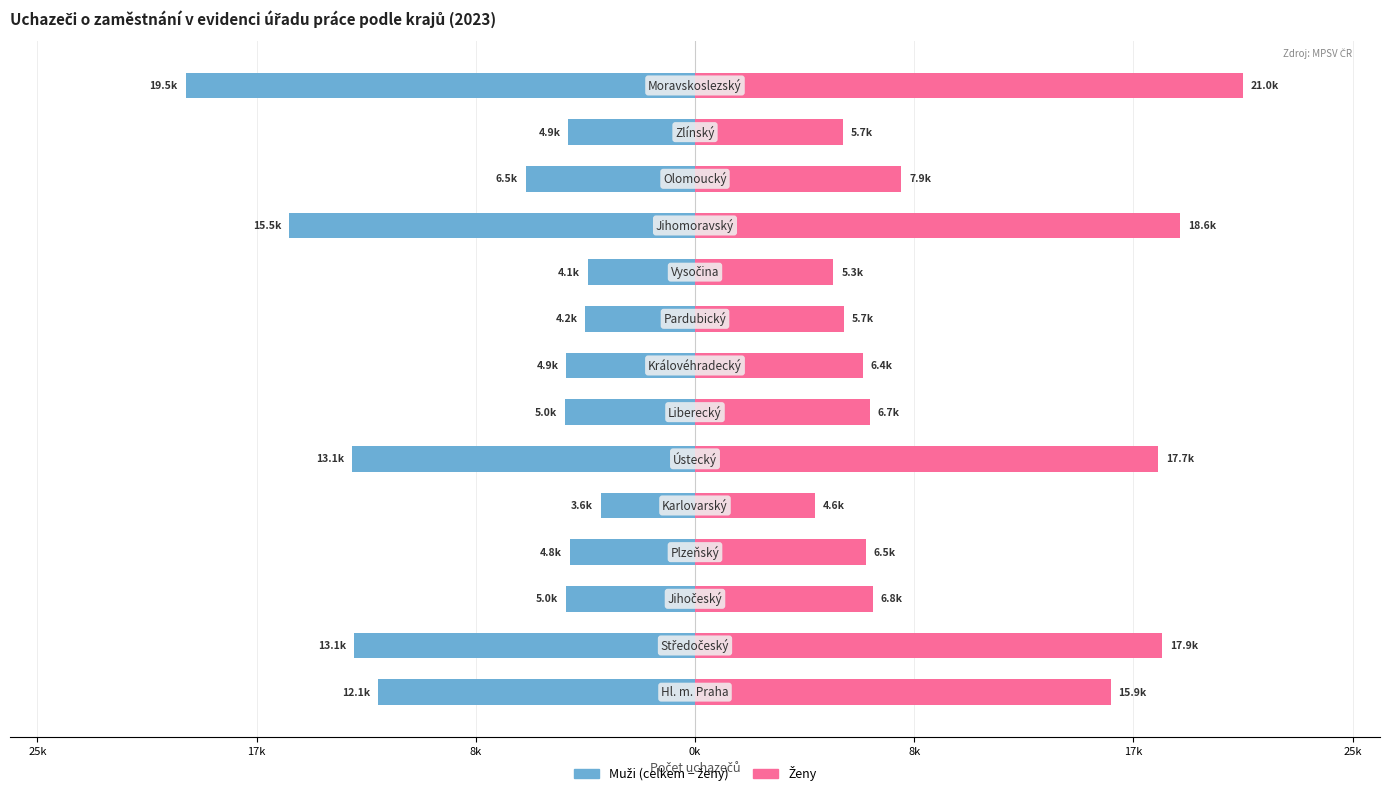

What is the difference between the maximum and minimum values in the Celkem (bez žen) series?

15891